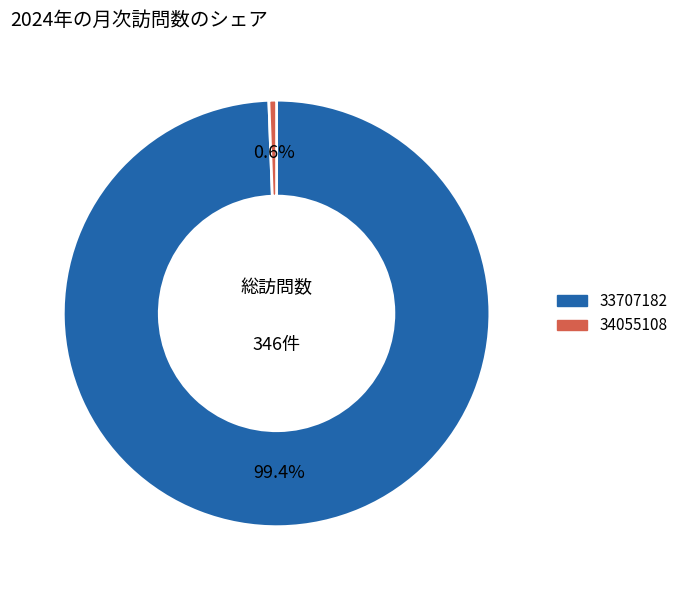

To the nearest percent, what is the average slice percentage?

50%